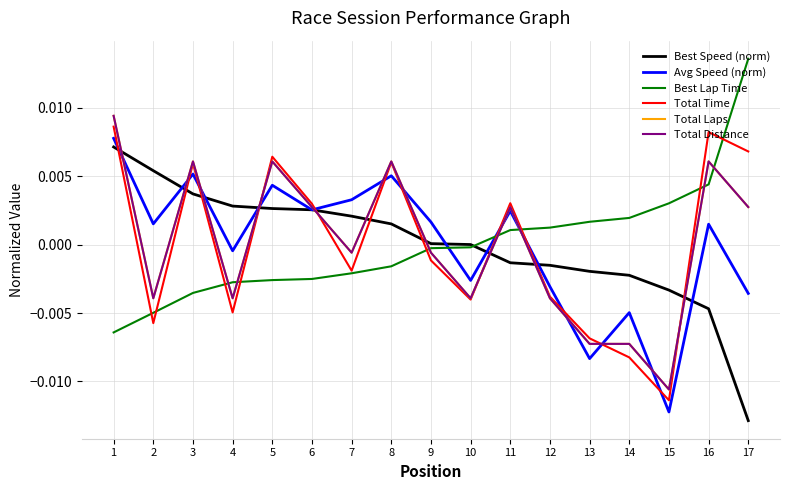

At how many categories does at least one series exceed 0?

17